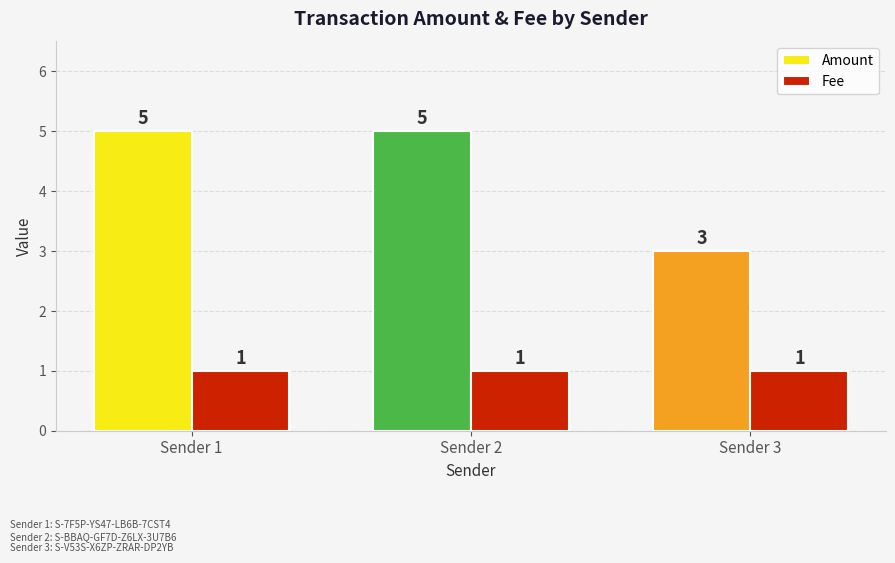

What is the minimum value for Fee?

1